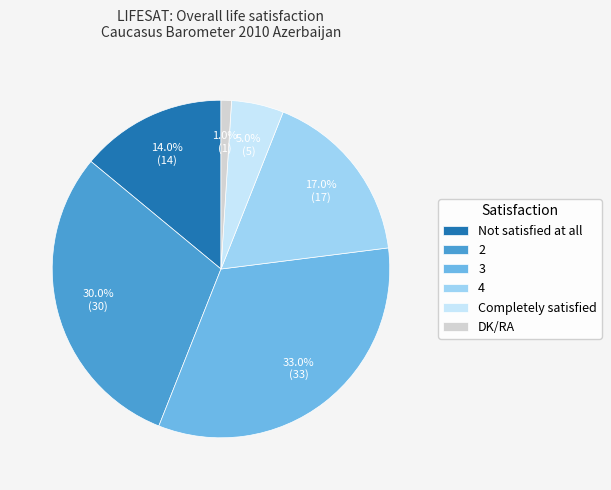

Combined, do Not satisfied at all and 3 account for over 50%?

No